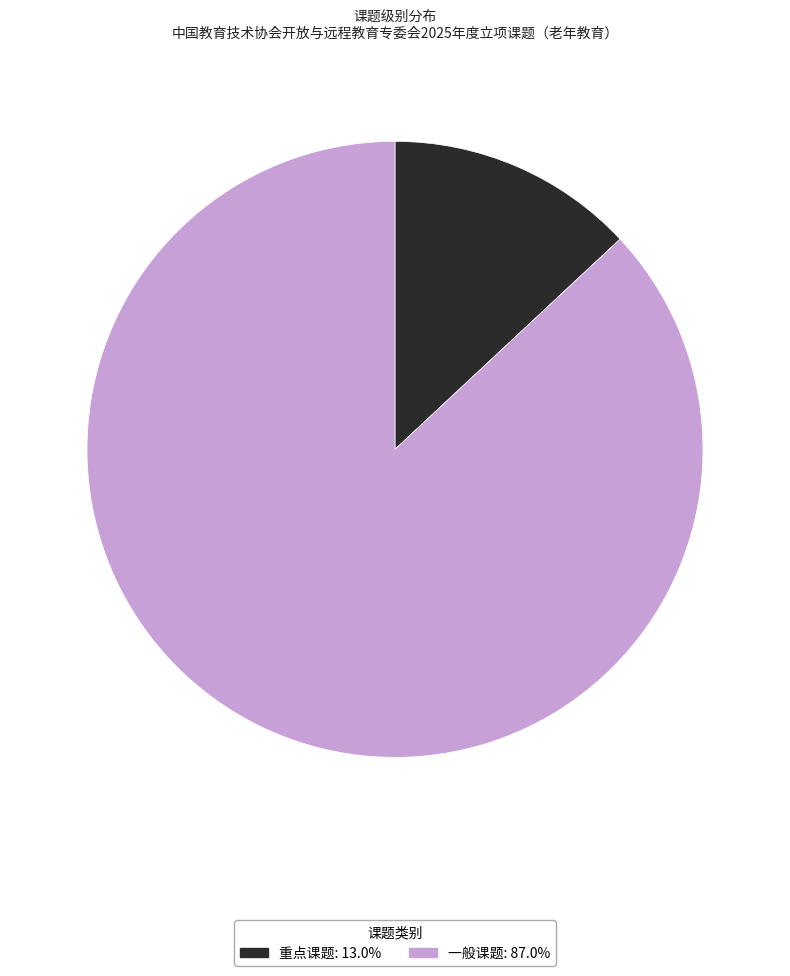

How many slices are in this pie chart?

2